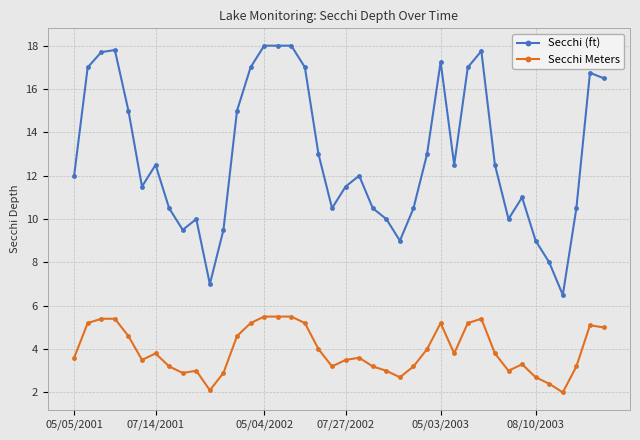

What is the difference between the maximum and minimum values in the Secchi Meters series?

3.5